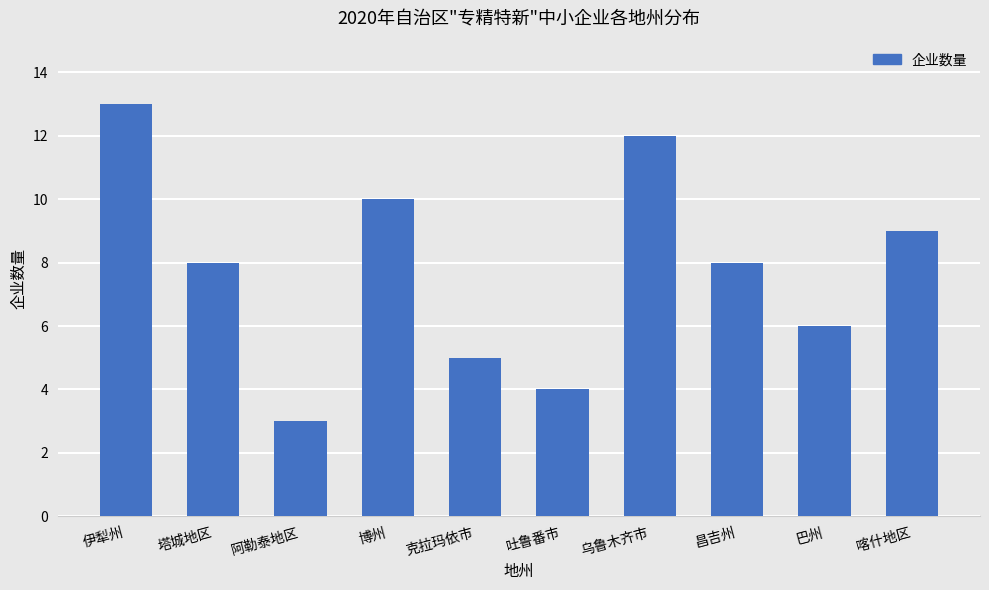

The value at 阿勒泰地区 is 4. True or false?

False